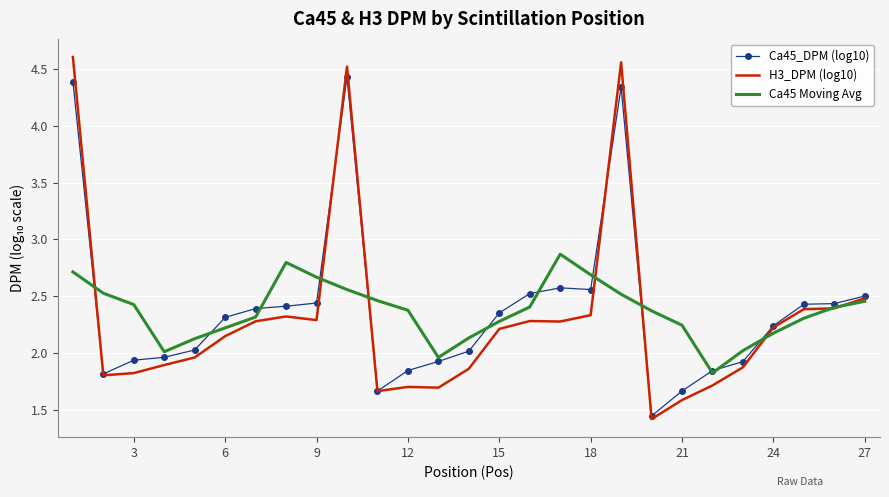

What is the sum of all Ca45_DPM (log10) values?

64.4